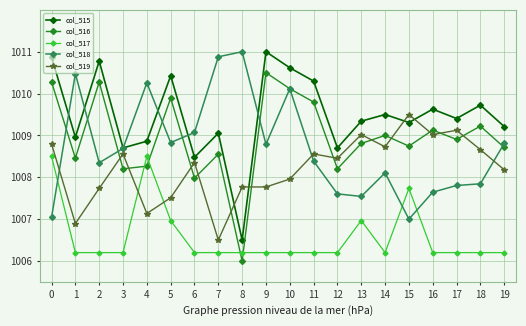

In col_516, how many points are higher than both neighbors (excluding endpoints)?

7